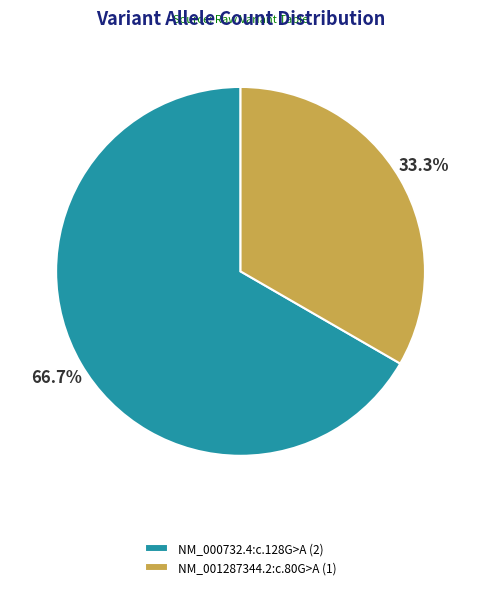

What is the largest slice in the pie chart?

NM_000732.4:c.128G>A